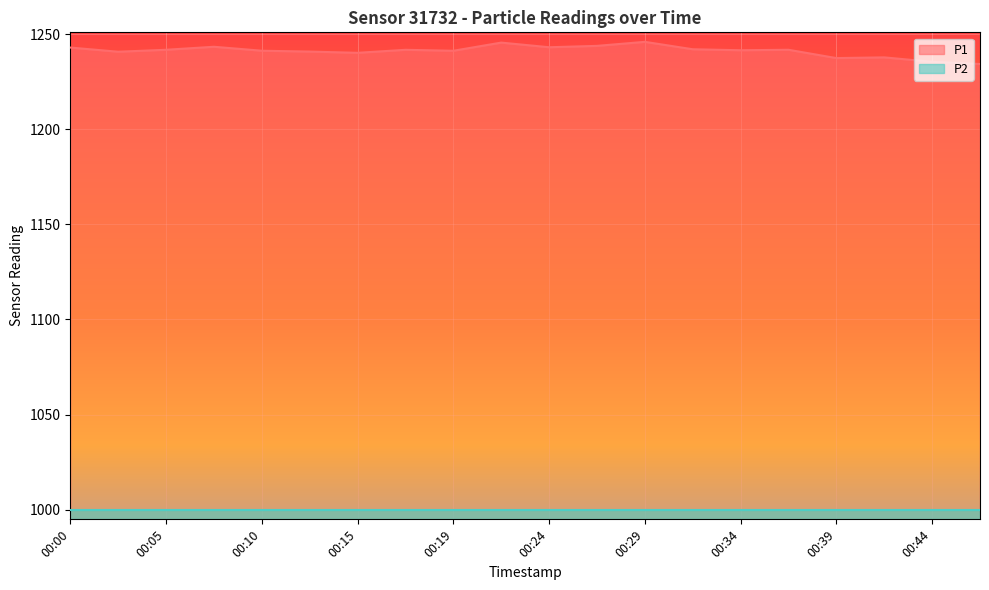

Count the number of values greater than 1241.

13